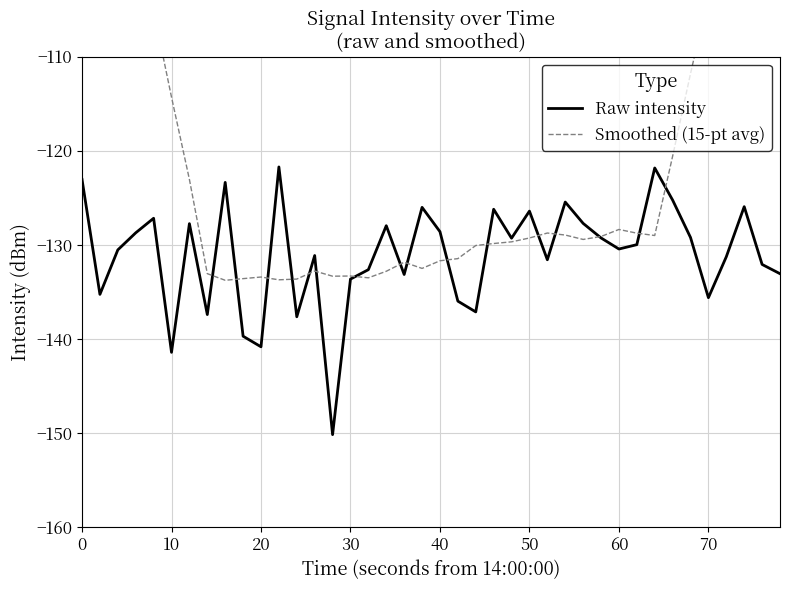

What is the minimum value for Raw intensity?

-150.2